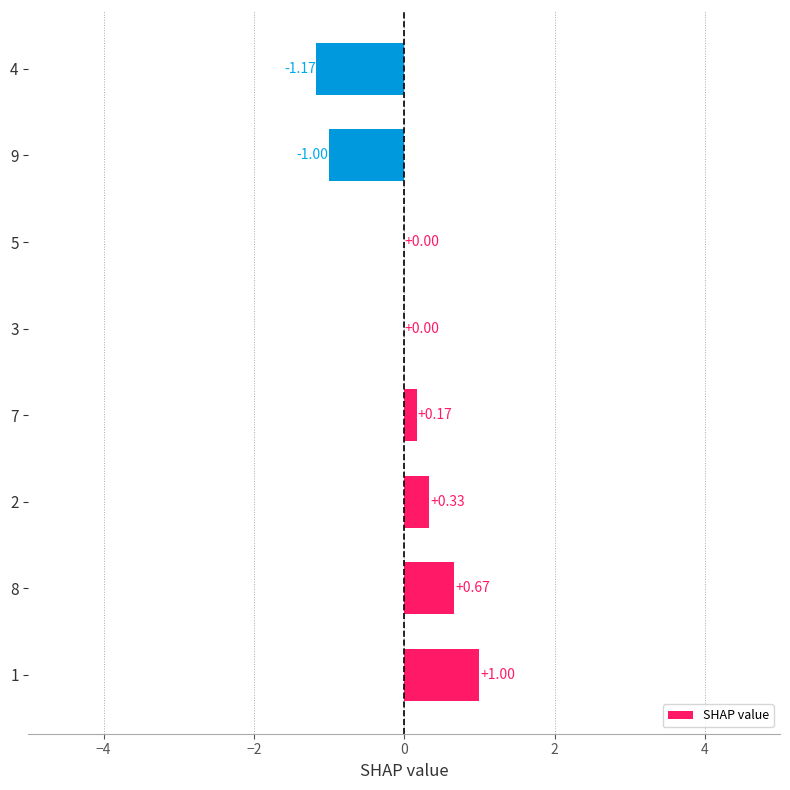

Is it true that the value at 4 is 1.1?

False